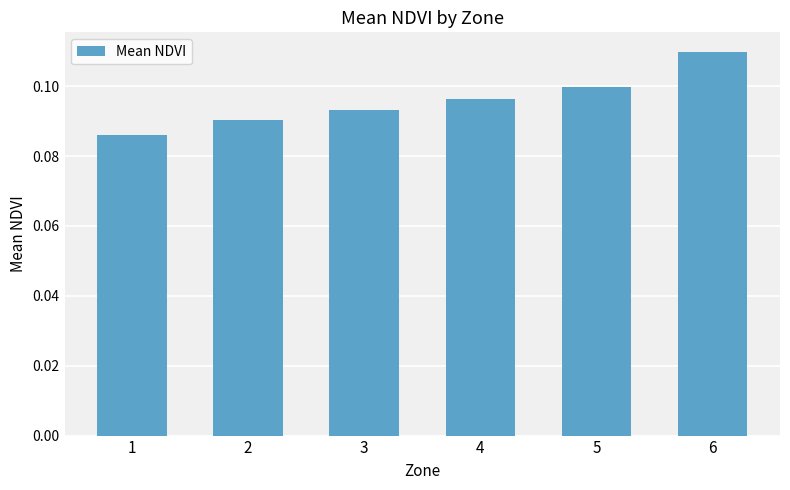

Which has a higher value, 2 or 1?

2